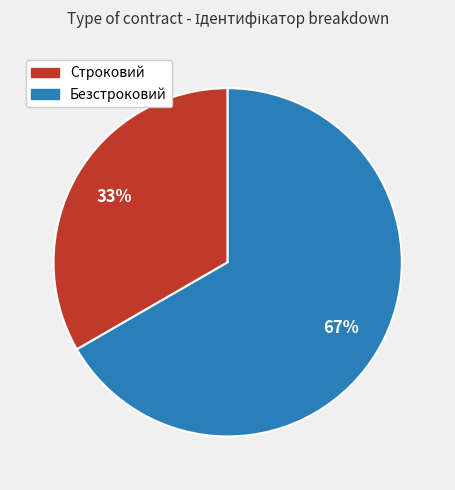

Does any single category account for the majority?

Yes